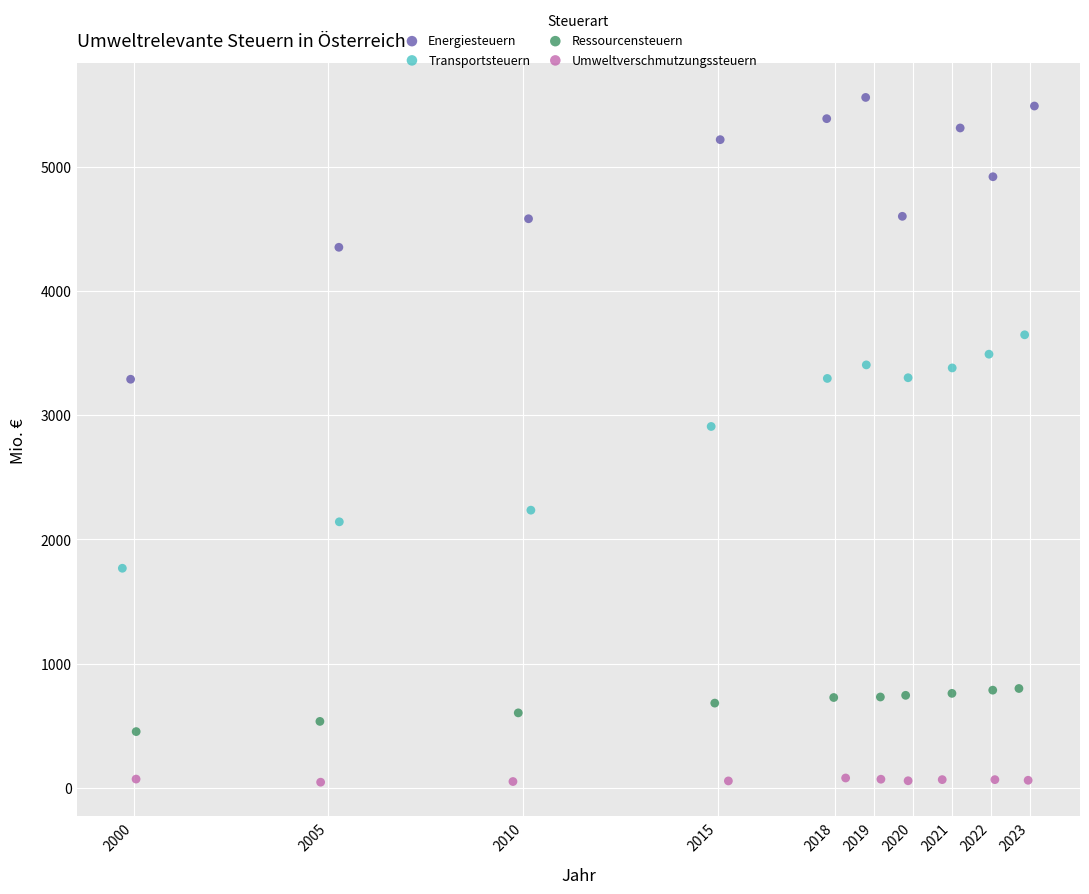

Which series reaches the minimum Y coordinate?

Umweltverschmutzungssteuern